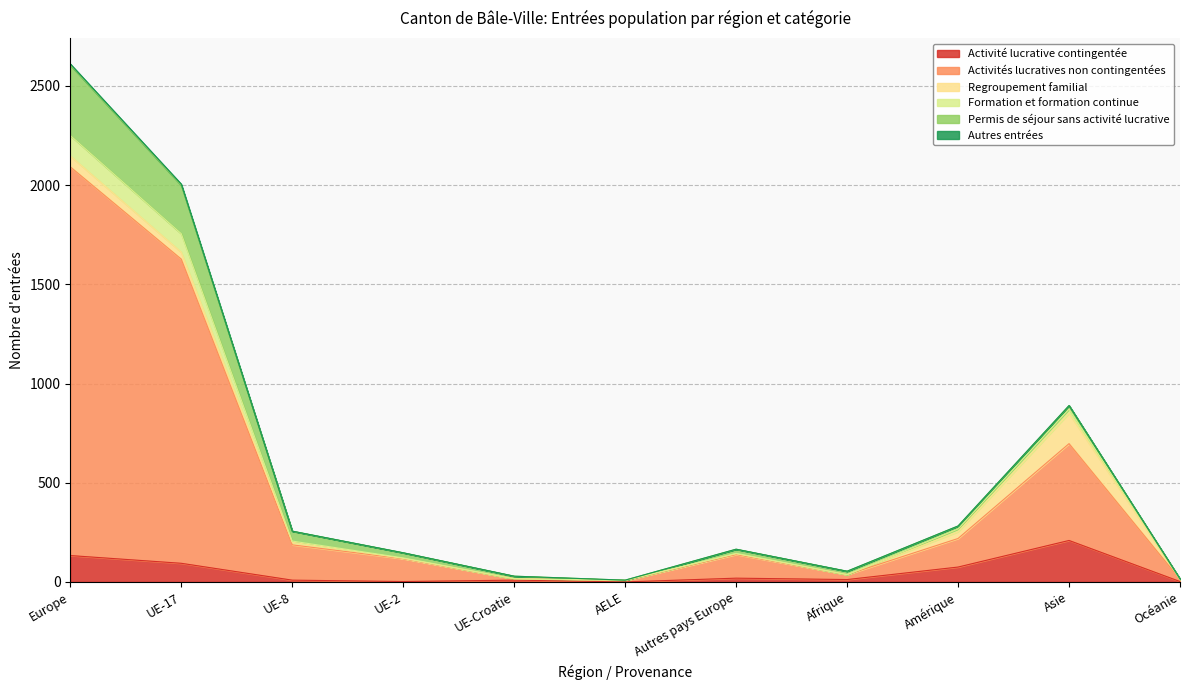

What is the greatest value displayed?

2611